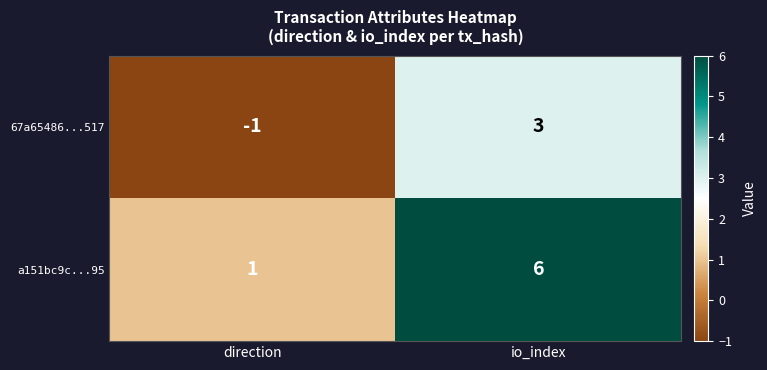

What is the average value of the a151bc9c...95 series?

4